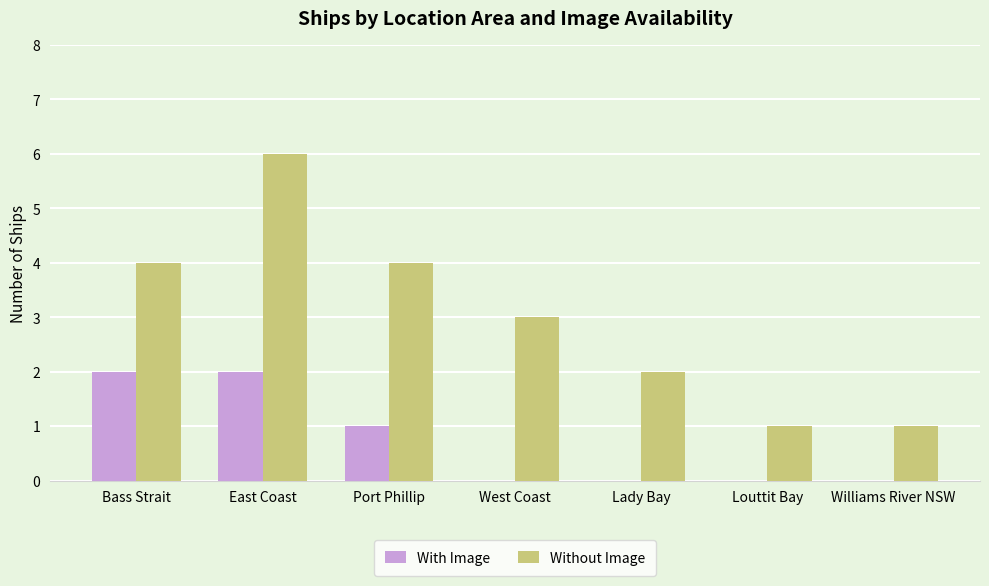

Reading left to right, what are all the values shown in this chart?

With Image: Bass Strait=2	East Coast=2	Port Phillip=1	West Coast=0	Lady Bay=0	Louttit Bay=0	Williams River NSW=0
Without Image: Bass Strait=4	East Coast=6	Port Phillip=4	West Coast=3	Lady Bay=2	Louttit Bay=1	Williams River NSW=1